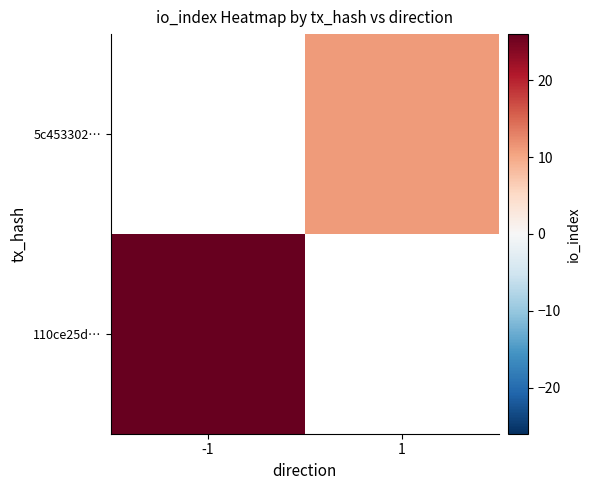

Which series has the widest spread of values?

110ce25d…